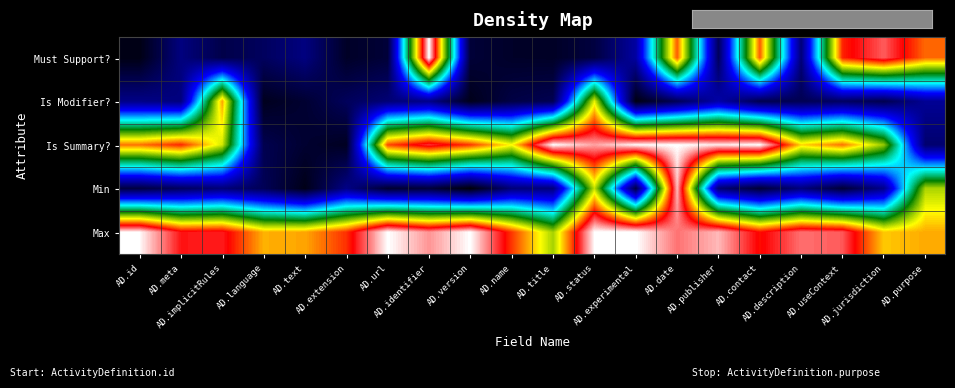

Which label corresponds to the smallest value in the chart?

AD.version